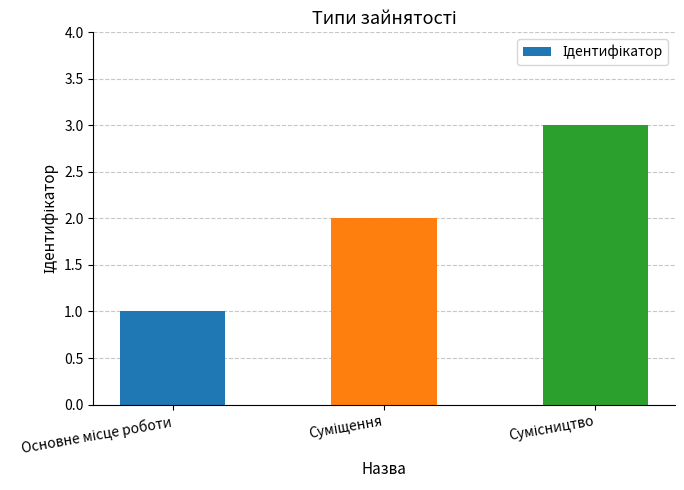

What is the greatest value displayed?

3